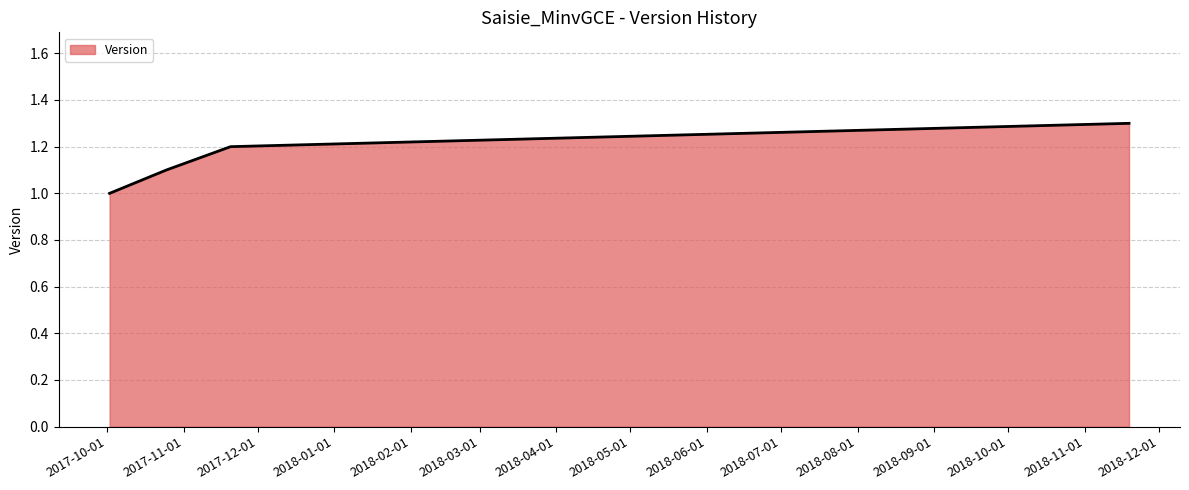

What is the difference between the maximum and minimum values?

0.3